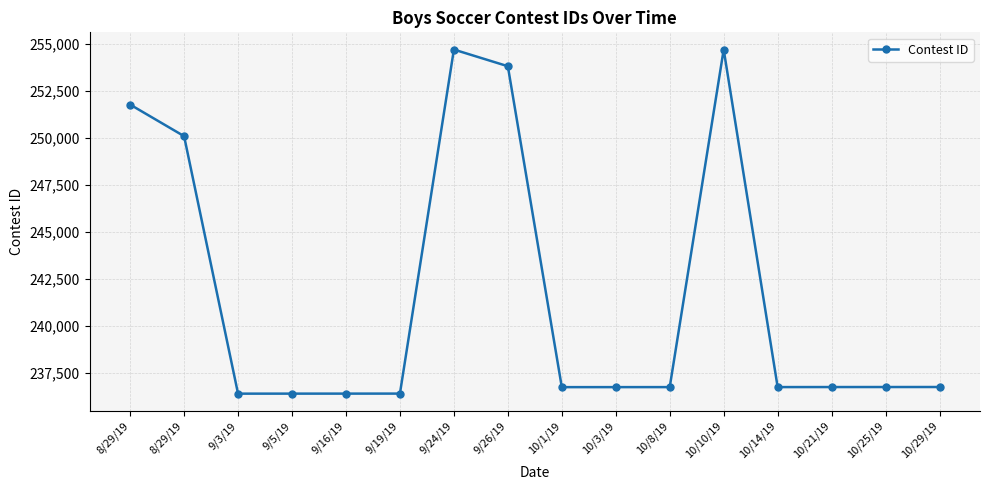

How many lines are shown in the chart?

1